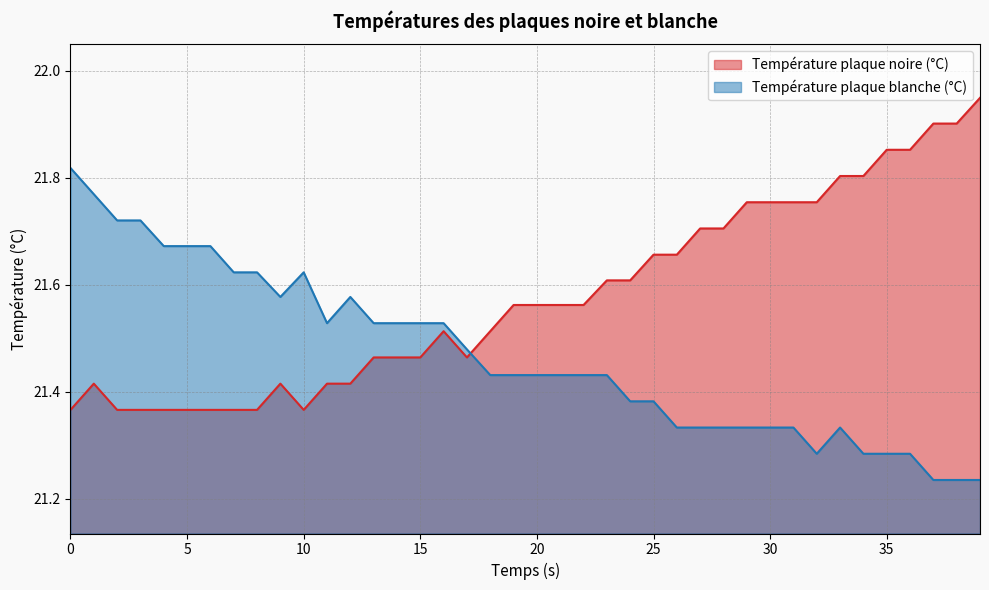

Between 1 and 31, which is larger?

31